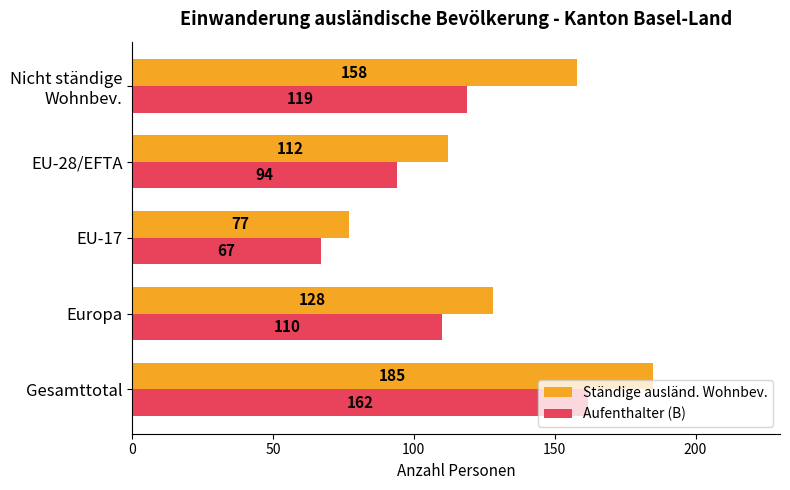

Where is Aufenthalter (B) nearest to the value 114?

Europa